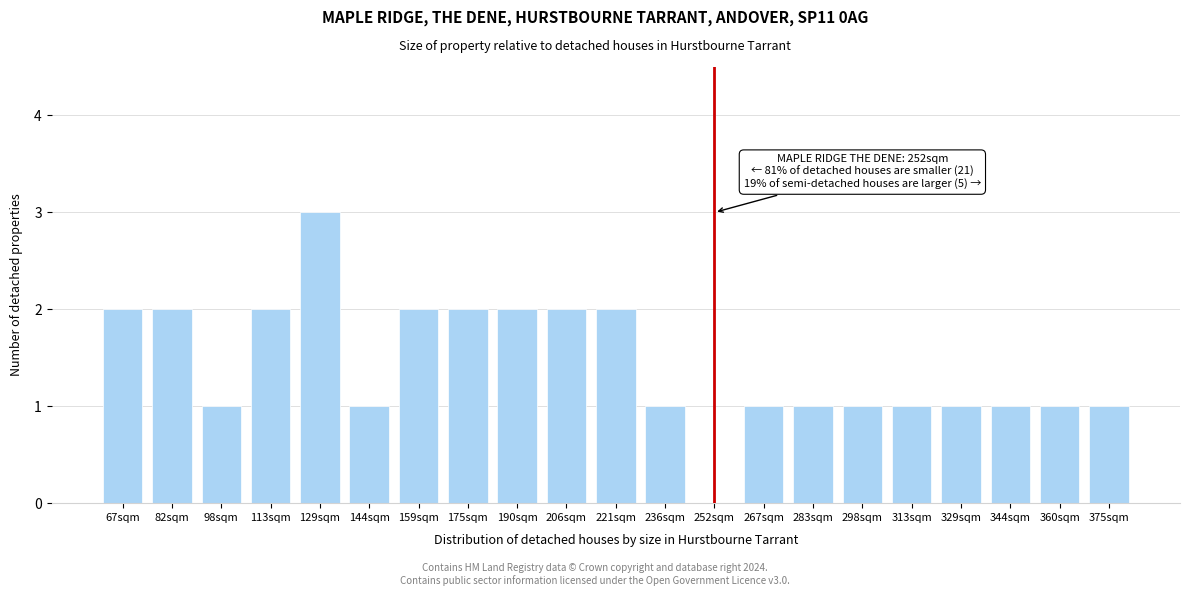

Reading right to left, list all the values displayed in this chart.

375sqm=1	360sqm=1	344sqm=1	329sqm=1	313sqm=1	298sqm=1	283sqm=1	267sqm=1	252sqm=0	236sqm=1	221sqm=2	206sqm=2	190sqm=2	175sqm=2	159sqm=2	144sqm=1	129sqm=3	113sqm=2	98sqm=1	82sqm=2	67sqm=2